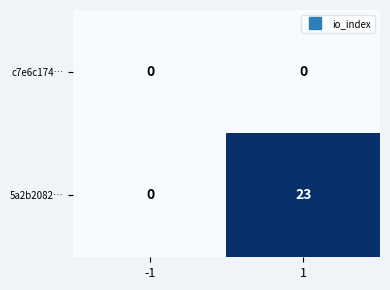

True or false: 5a2b2082… has a value of 0 at -1.

True